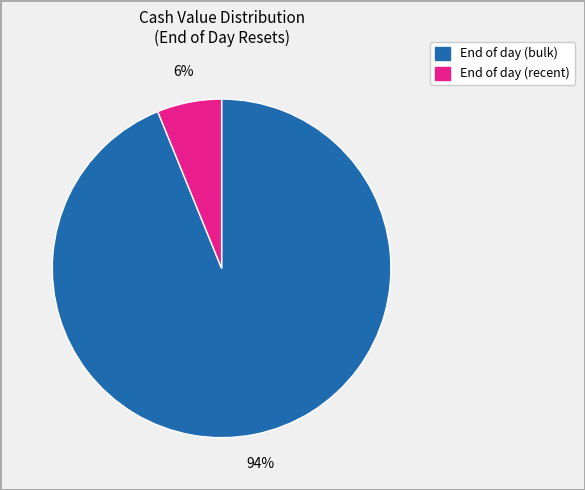

Is there any slice that represents more than half of the pie?

Yes